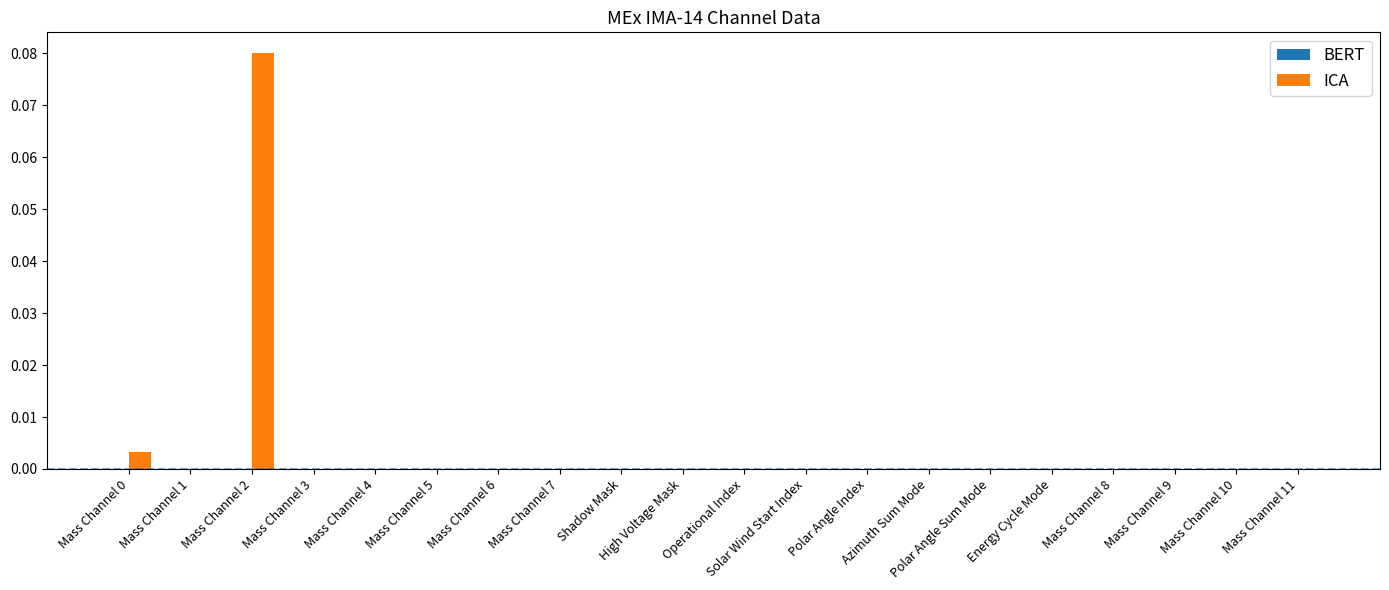

Reading left to right, transcribe all the data shown in this chart.

BERT: Mass Channel 0=0.0	Mass Channel 1=0.0	Mass Channel 2=0.0	Mass Channel 3=0.0	Mass Channel 4=0.0	Mass Channel 5=0.0	Mass Channel 6=0.0	Mass Channel 7=0.0	Shadow Mask=0.0	High Voltage Mask=0.0	Operational Index=0.0	Solar Wind Start Index=0.0	Polar Angle Index=0.0	Azimuth Sum Mode=0.0	Polar Angle Sum Mode=0.0	Energy Cycle Mode=0.0	Mass Channel 8=0.0	Mass Channel 9=0.0	Mass Channel 10=0.0	Mass Channel 11=0.0
ICA: Mass Channel 0=0.0	Mass Channel 1=0.0	Mass Channel 2=0.1	Mass Channel 3=0.0	Mass Channel 4=0.0	Mass Channel 5=0.0	Mass Channel 6=0.0	Mass Channel 7=0.0	Shadow Mask=0.0	High Voltage Mask=0.0	Operational Index=0.0	Solar Wind Start Index=0.0	Polar Angle Index=0.0	Azimuth Sum Mode=0.0	Polar Angle Sum Mode=0.0	Energy Cycle Mode=0.0	Mass Channel 8=0.0	Mass Channel 9=0.0	Mass Channel 10=0.0	Mass Channel 11=0.0